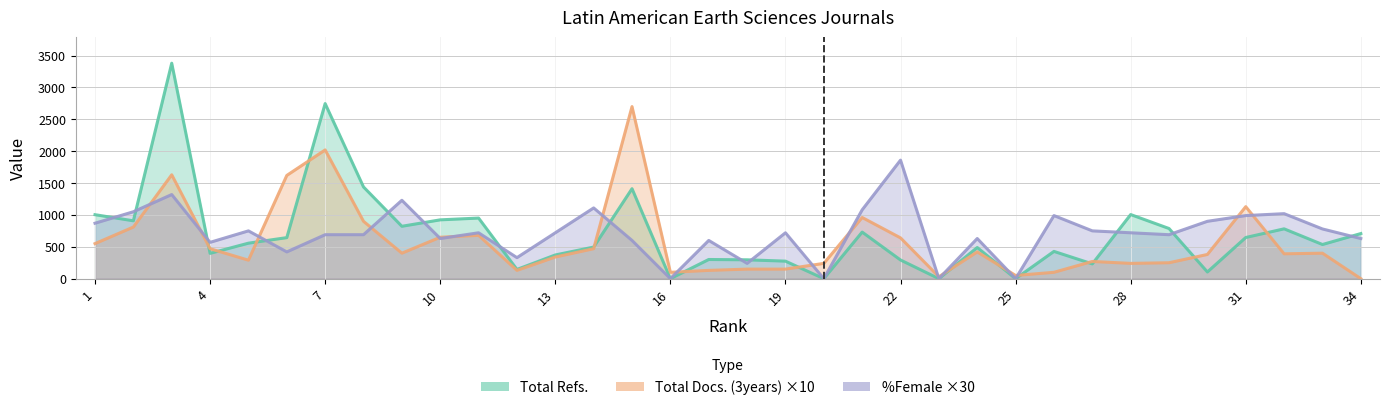

What is the value of the Total Refs. point at the 27th from the left?

232